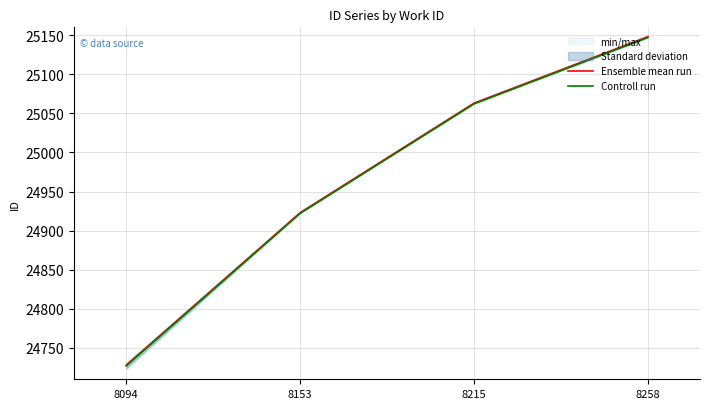

Is the value of Ensemble mean run at 8215 greater than the value of Controll run at 8094?

Yes